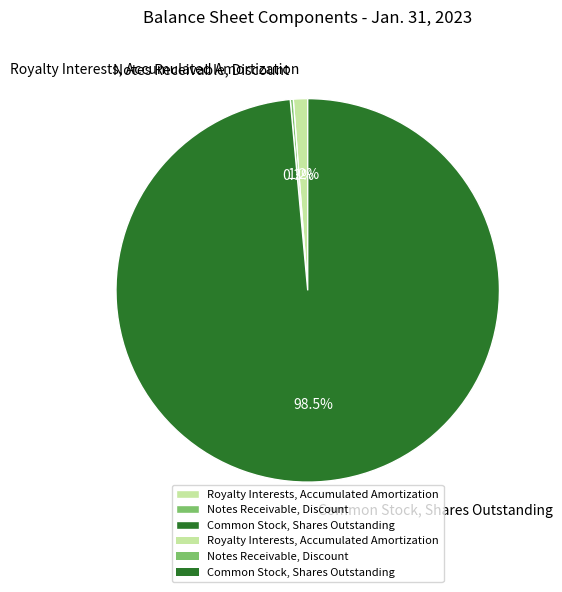

Which slice is the largest?

Common Stock, Shares Outstanding